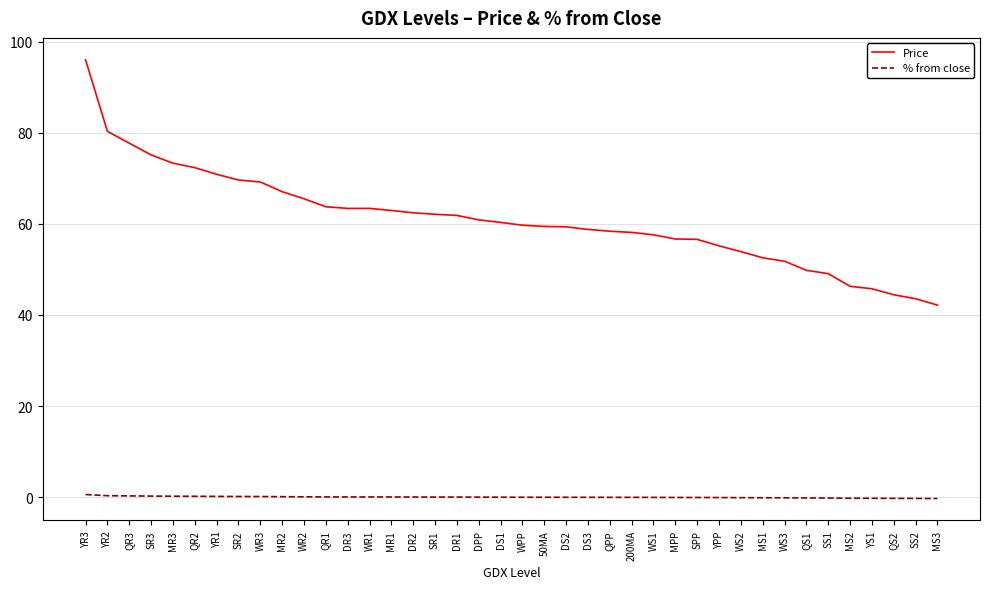

Rank the series by their average value, from lowest to highest.

% from close, Price